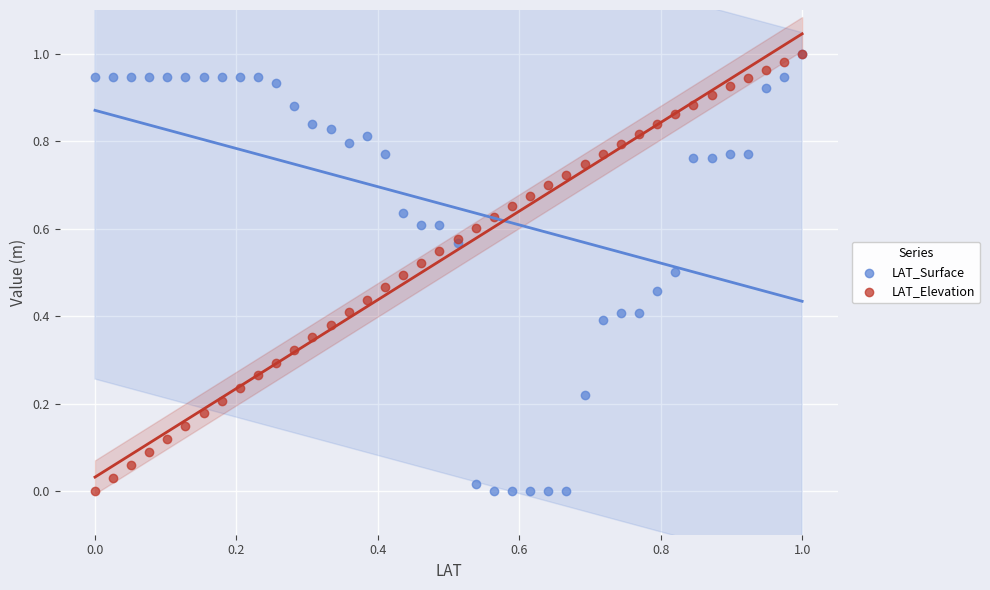

What are all the series names shown in the legend?

LAT_Surface, LAT_Elevation